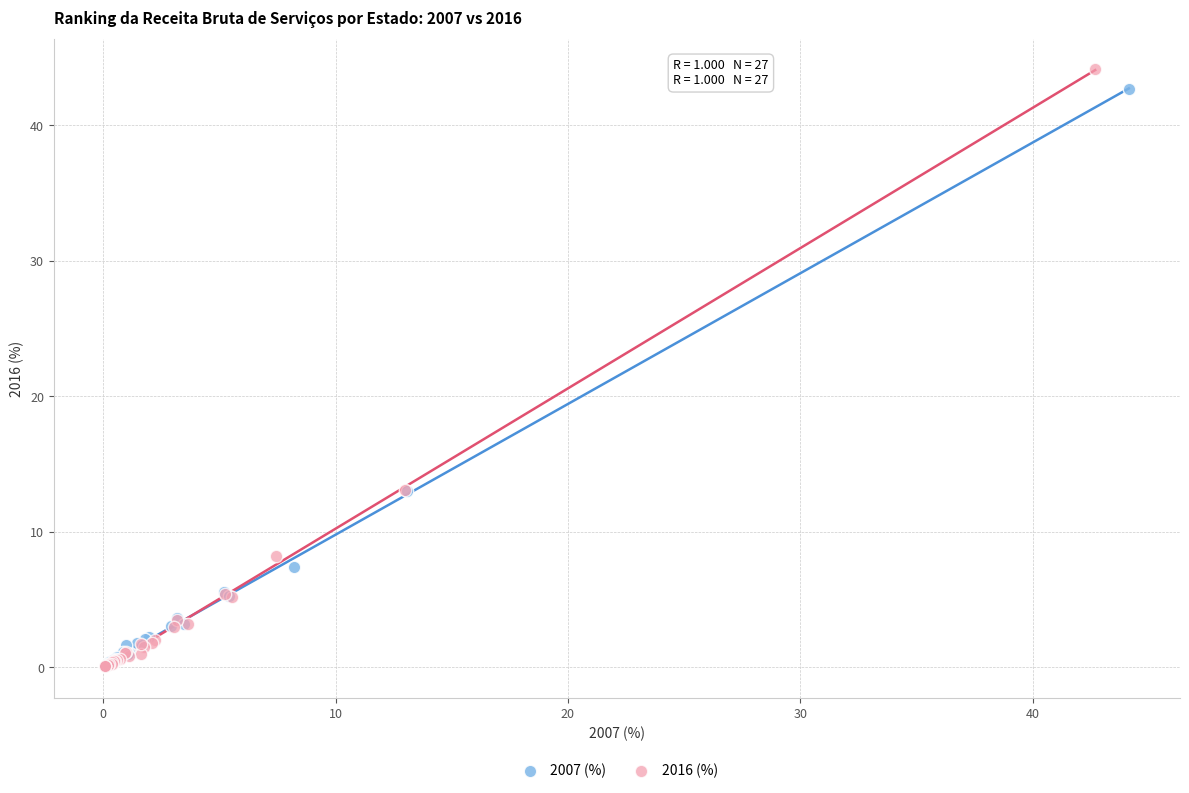

Which series has the widest spread of Y values?

2016 (%)